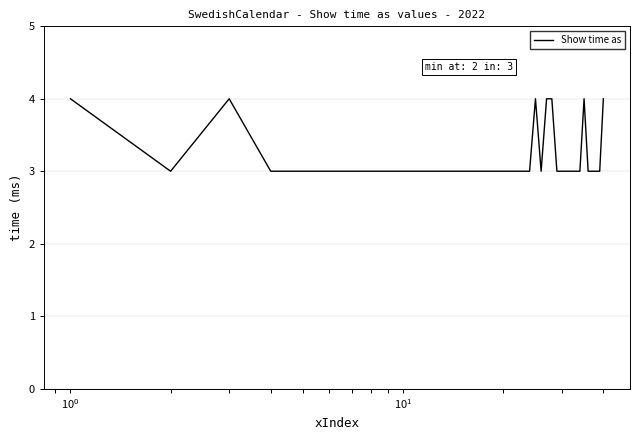

What is the smallest value displayed?

3